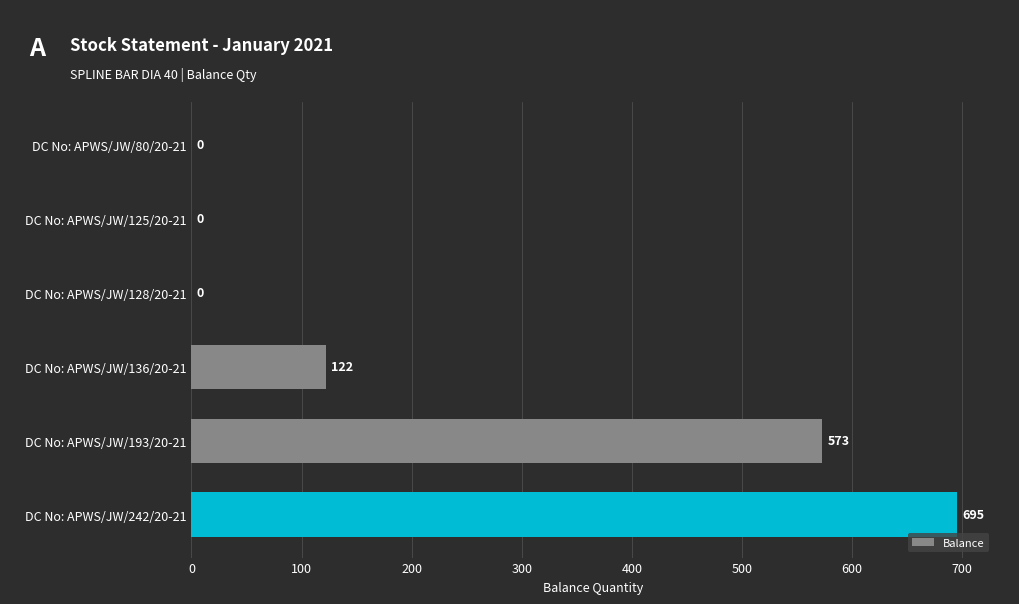

What is the sum of the values at DC No: APWS/JW/136/20-21 and DC No: APWS/JW/128/20-21?

122